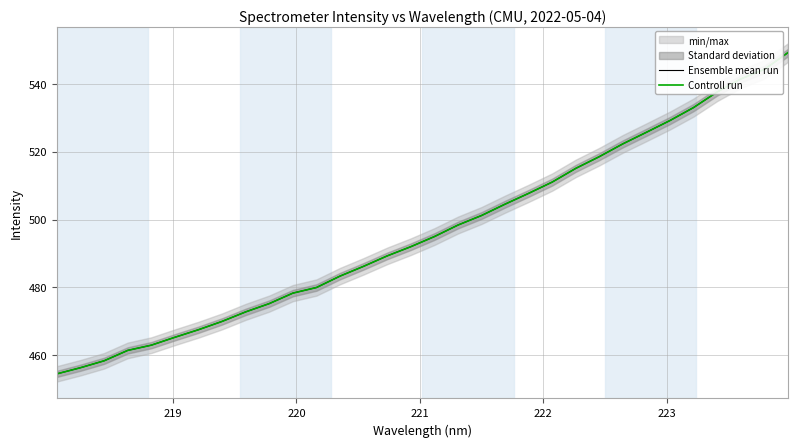

Is the value of Controll run at 7 greater than the value of Ensemble mean run at 223?

Yes